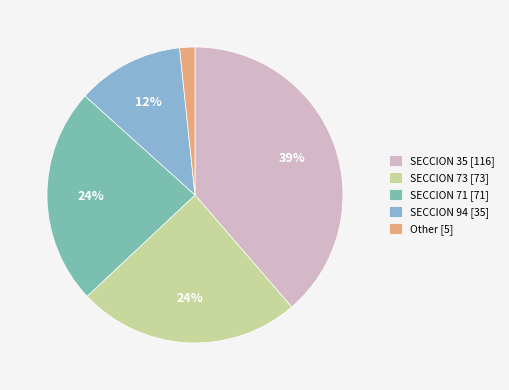

To the nearest percent, what is the difference between the largest and smallest slice percentages?

37%